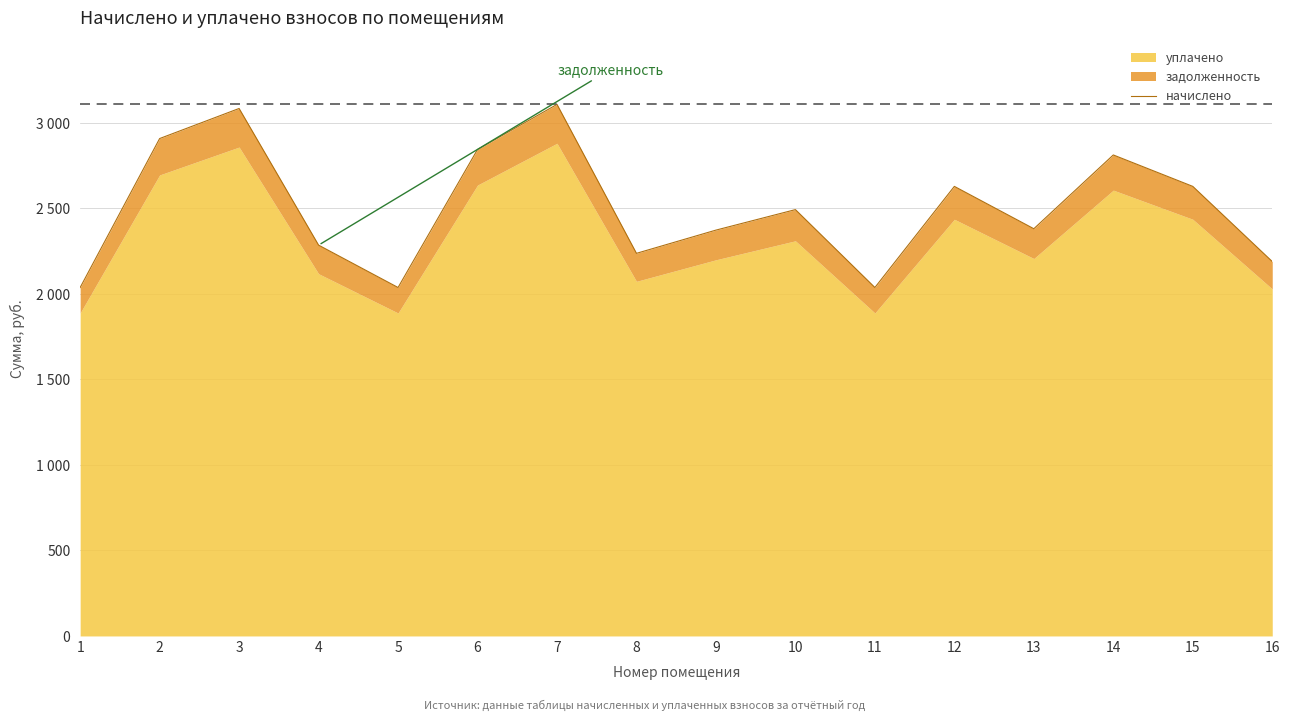

Reading left to right, transcribe all the data shown in this chart.

1=2038.0	2=2909.0	3=3085.0	4=2285.8	5=2038.0	6=2845.2	7=3108.8	8=2237.8	9=2373.6	10=2493.5	11=2038.0	12=2629.3	13=2381.6	14=2813.2	15=2629.3	16=2189.8